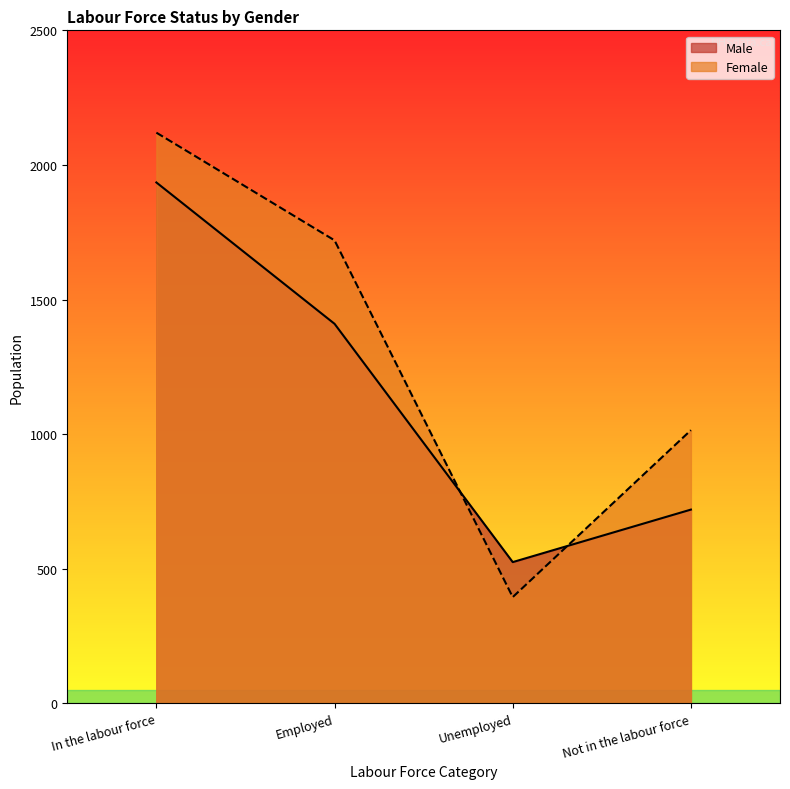

How many lines are shown in the chart?

2